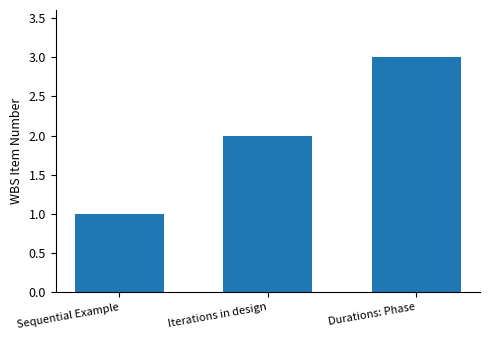

Rank the categories by value from lowest to highest.

Sequential Example, Iterations in design, Durations: Phase